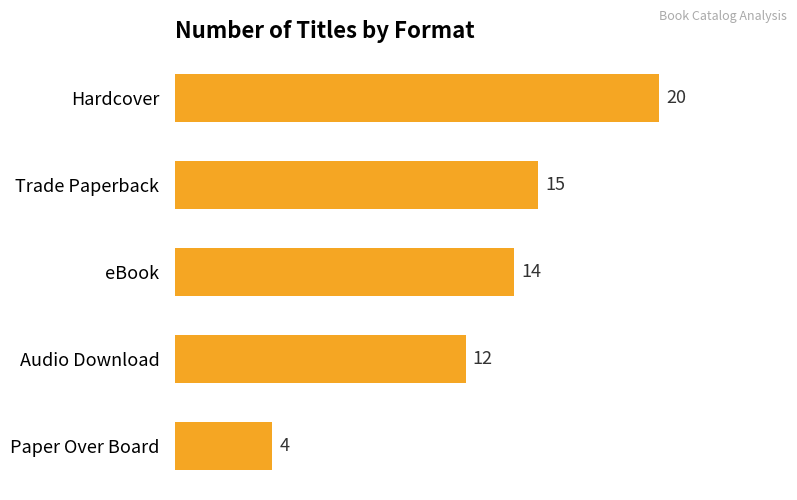

Is it true that the value at eBook is 6?

False